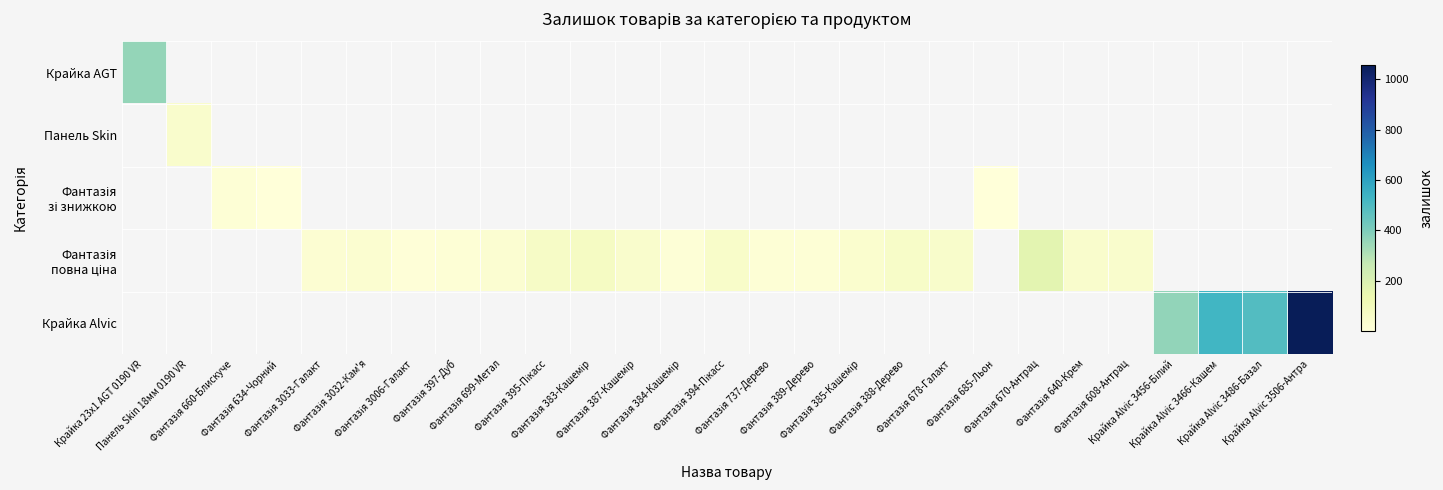

The value of Фантазія зі знижкою at Фантазія 634-Чорний is 4.0. True or false?

True